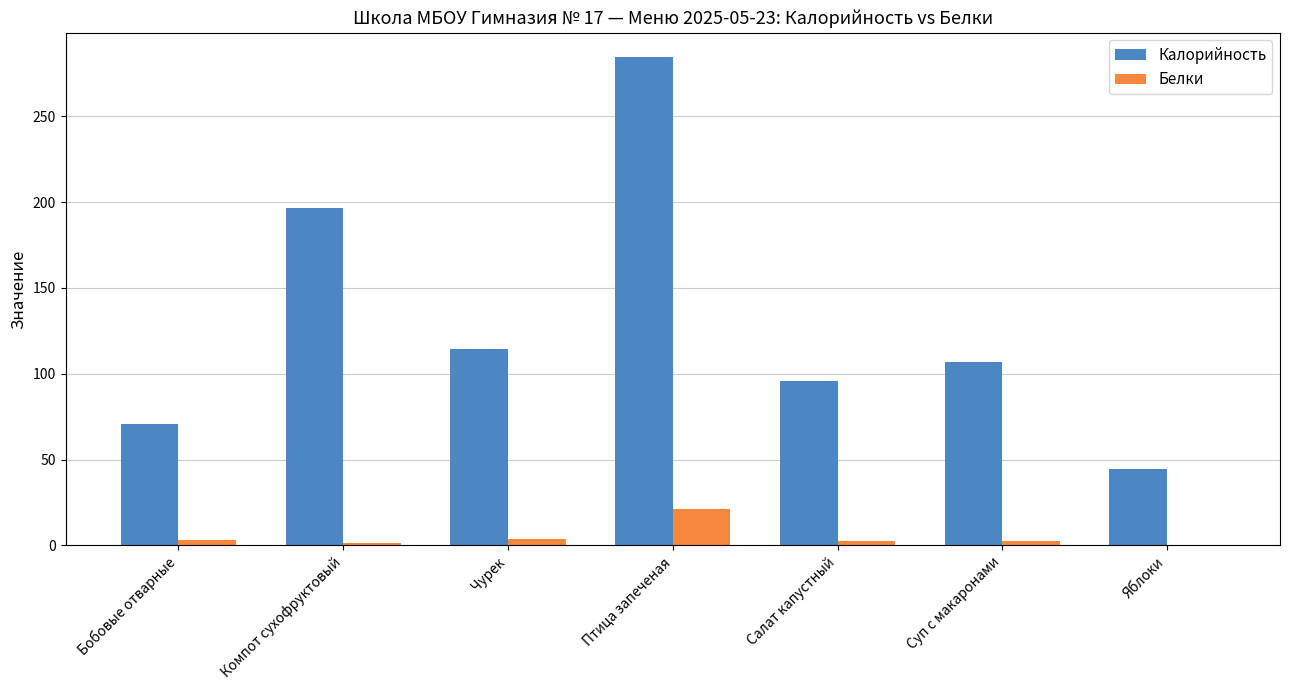

At which label is Калорийность closest to 164?

Компот сухофруктовый